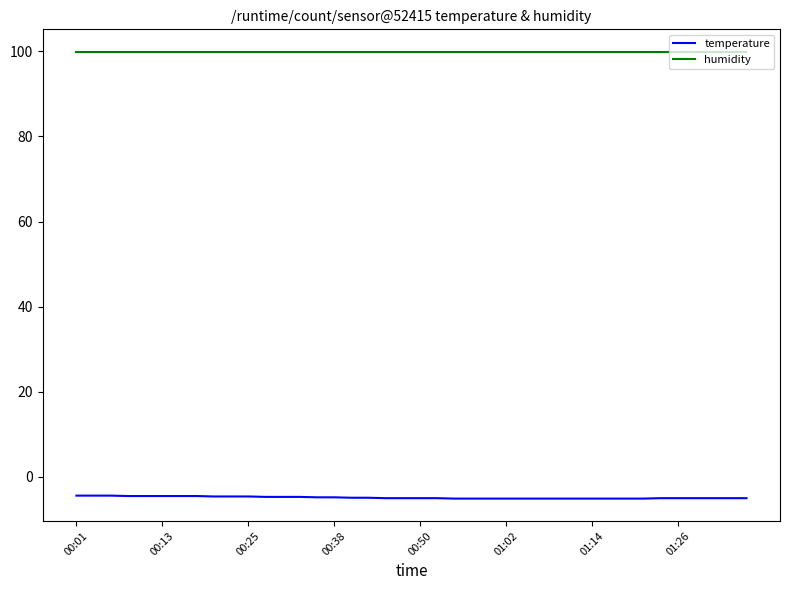

True or false: humidity and temperature cross at least once.

False